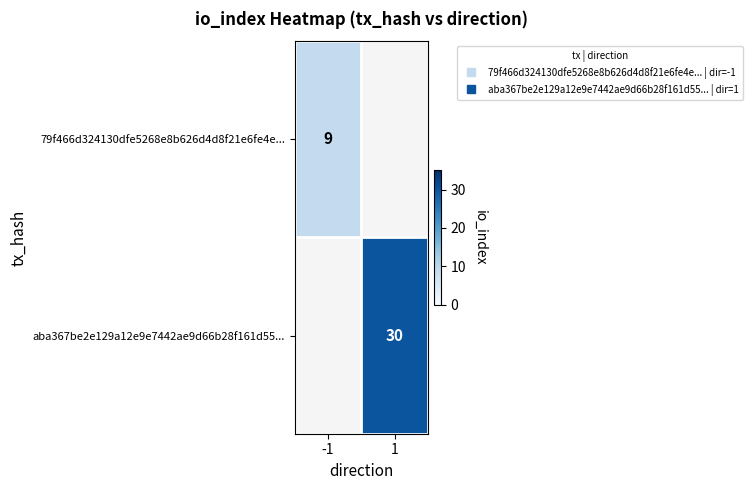

Which series has the largest range (max minus min)?

79f466d324130dfe5268e8b626d4d8f21e6fe4e...